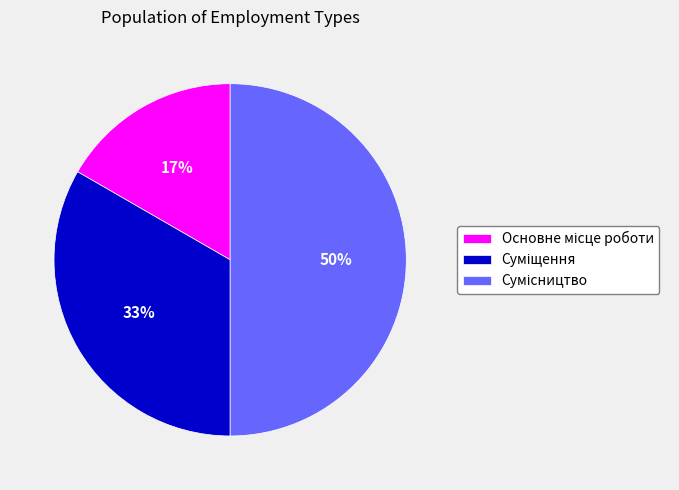

To the nearest percent, what is the average slice percentage?

33%